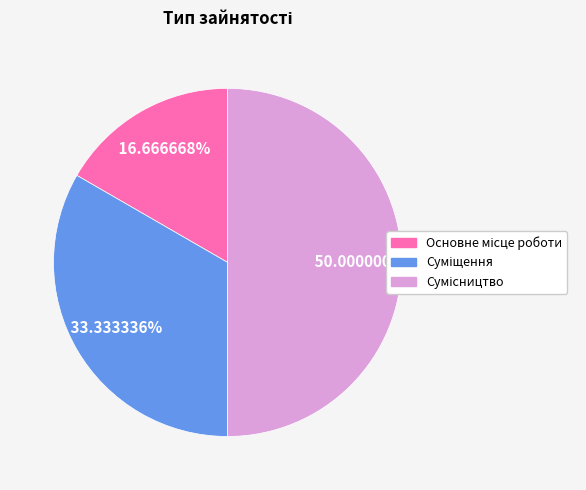

True or false: Основне місце роботи accounts for 30% of the total.

False